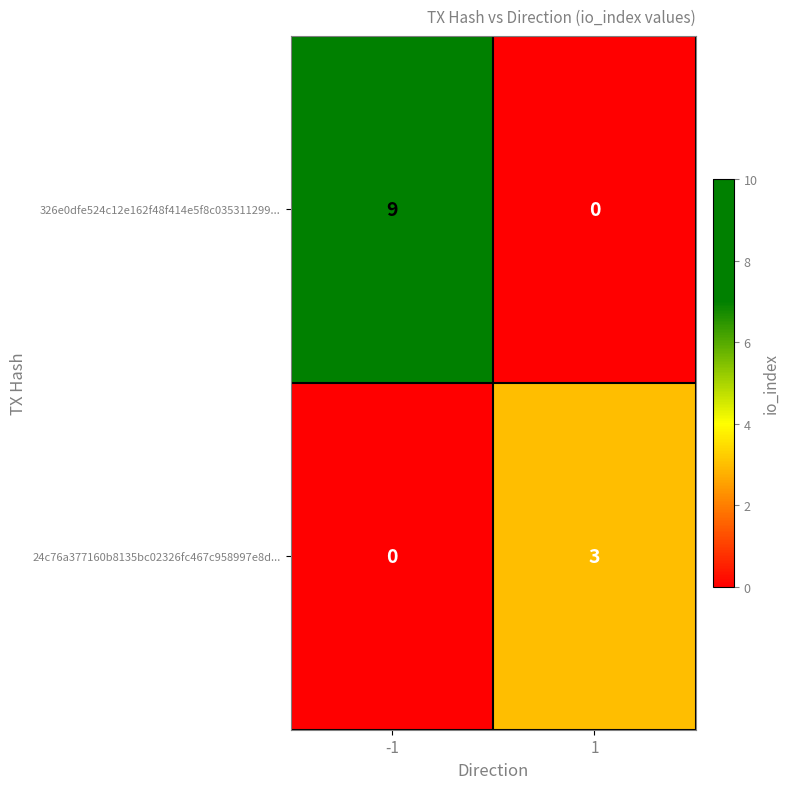

What value does the 24c76a377160b8135bc02326fc467c958997e8d... series have at 1?

3